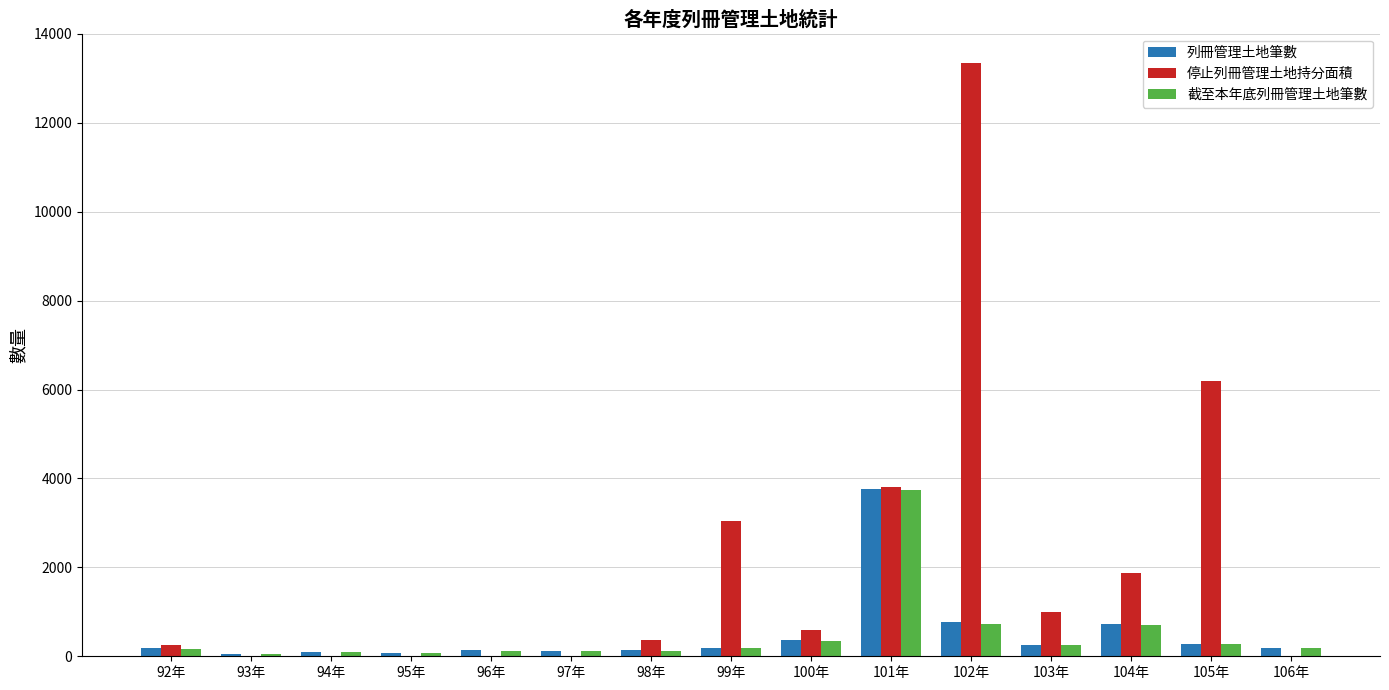

What is the sum of all 截至本年底列冊管理土地筆數 values?

7203.0